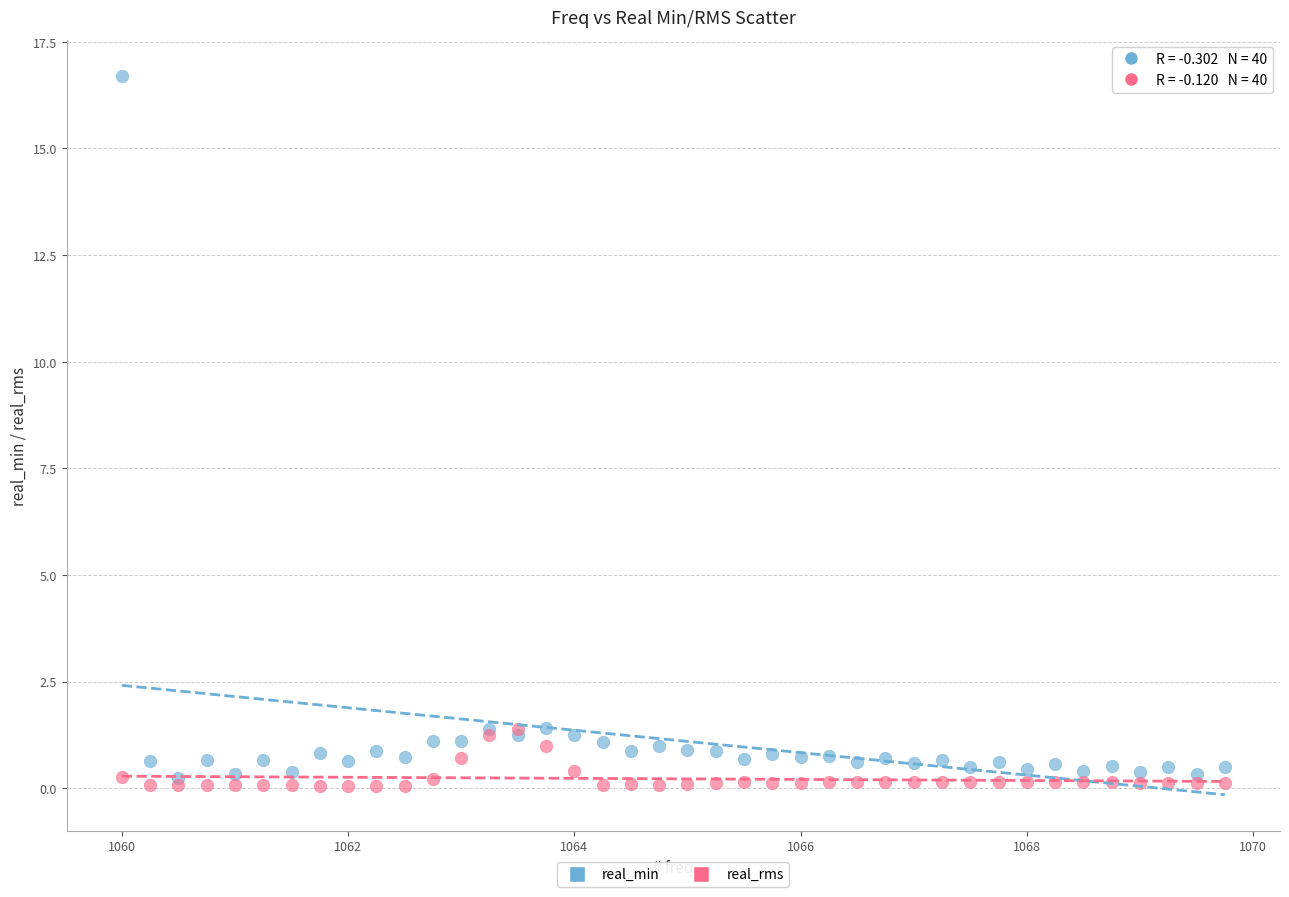

What are all the series names shown in the legend?

real_min, real_rms